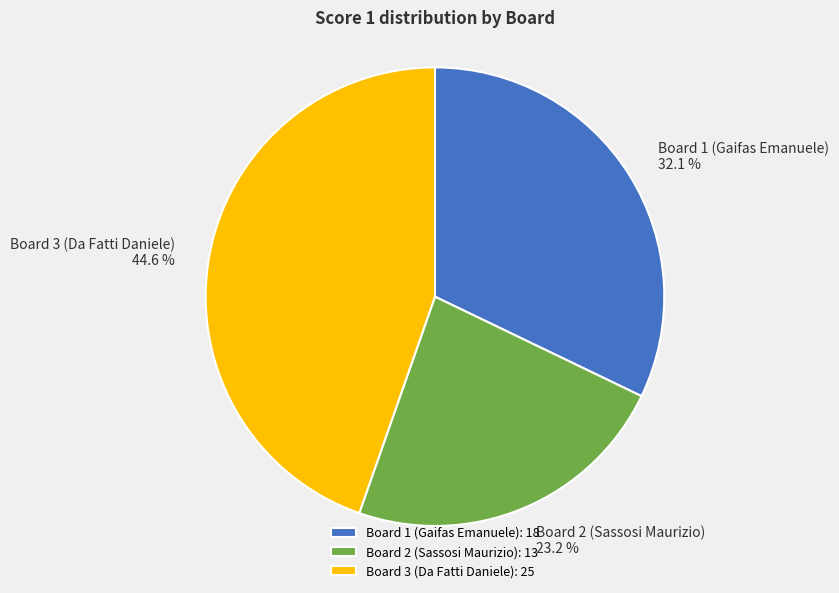

How many slices are in this pie chart?

3